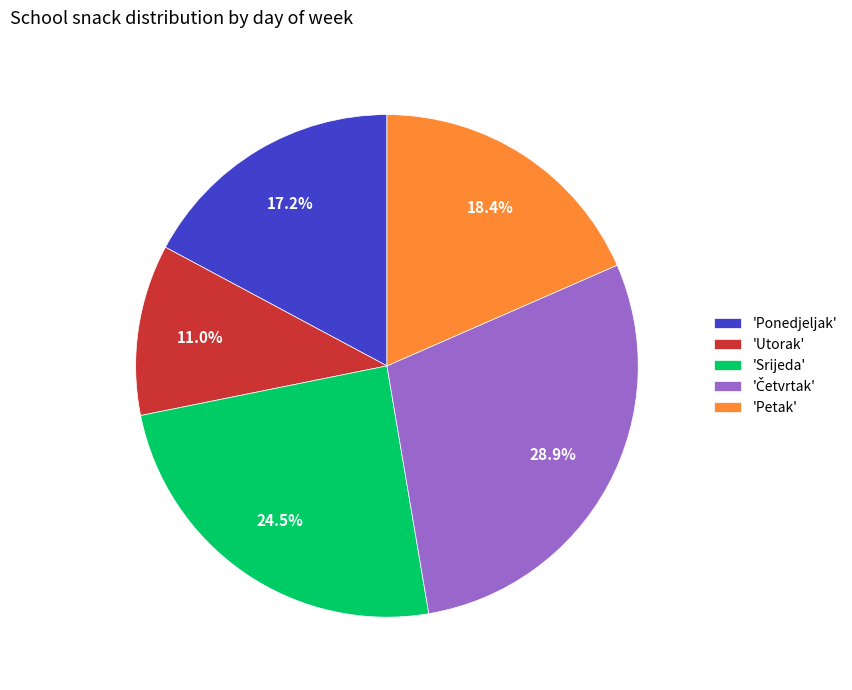

Do 'Srijeda' and 'Ponedjeljak' together represent more than half of the pie?

No